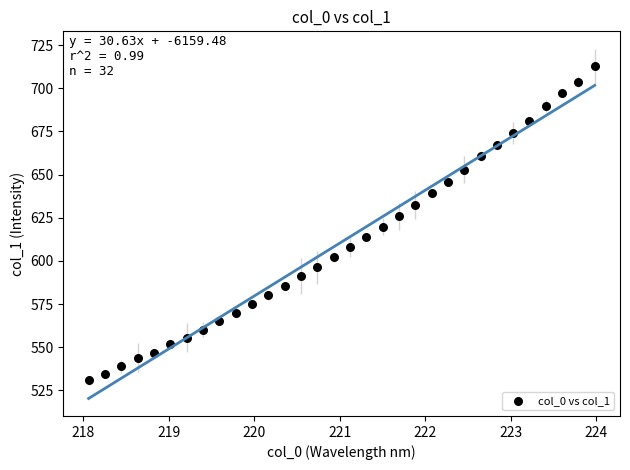

What is the range of Y values (max minus min)?

181.9